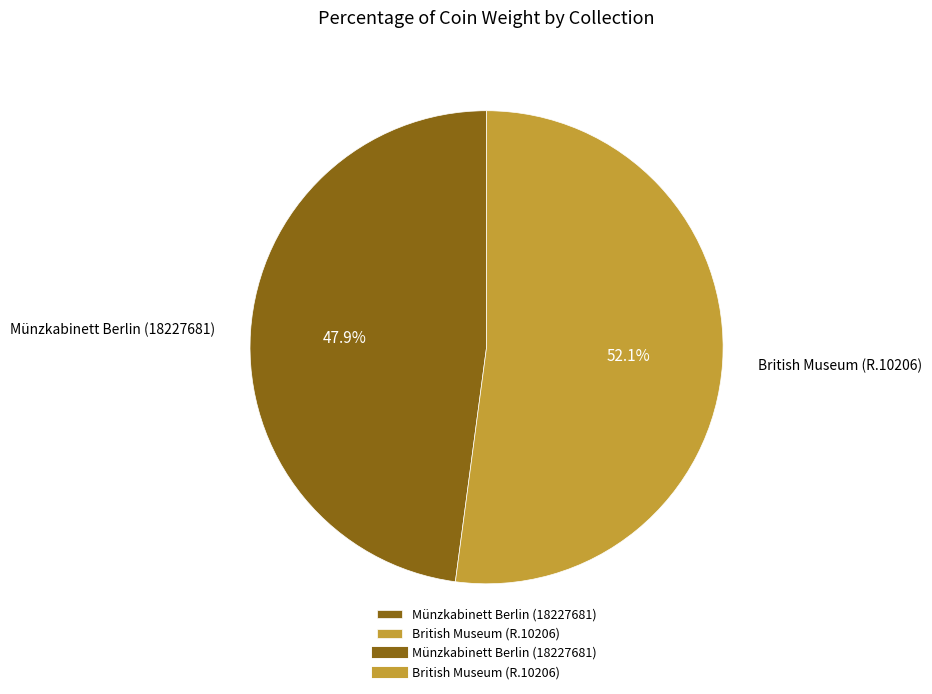

What percentage is the Münzkabinett Berlin (18227681) slice, to the nearest percent?

48%